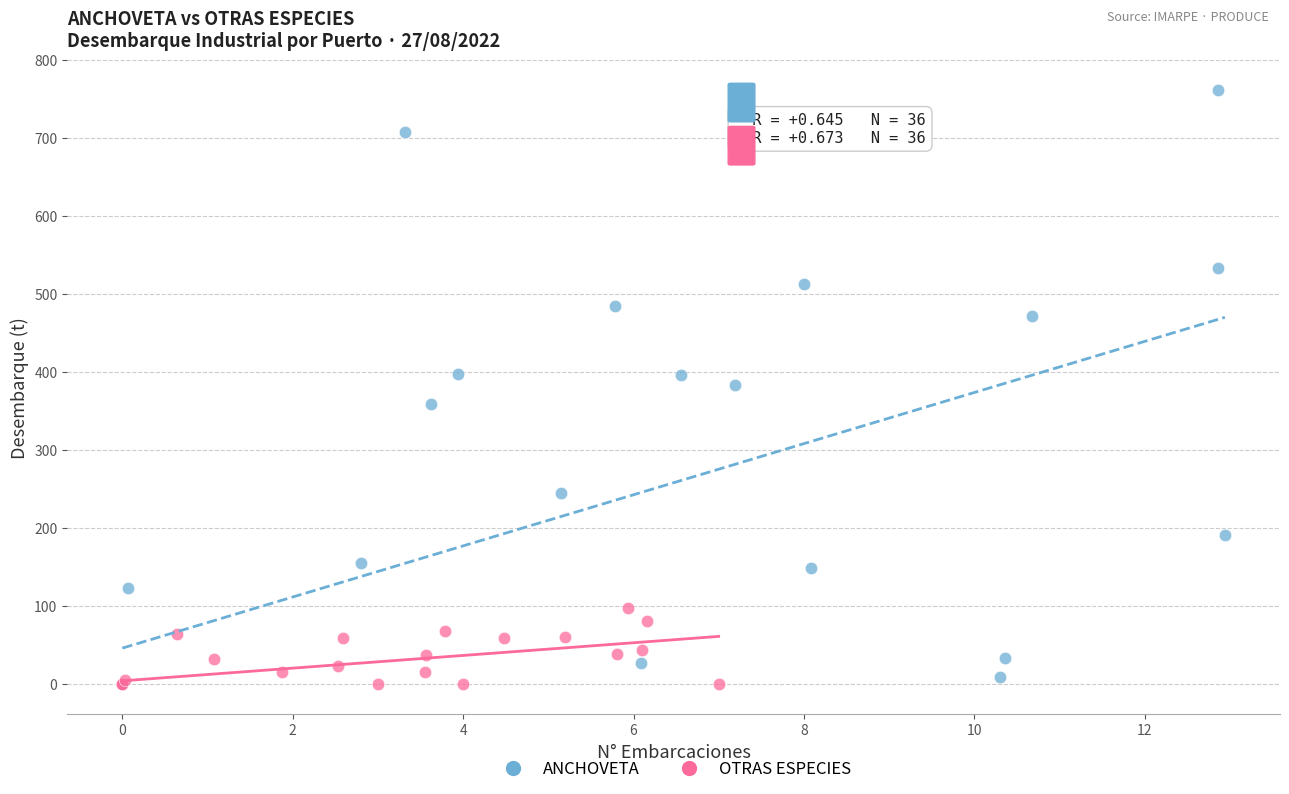

Which series reaches the maximum Y coordinate?

ANCHOVETA